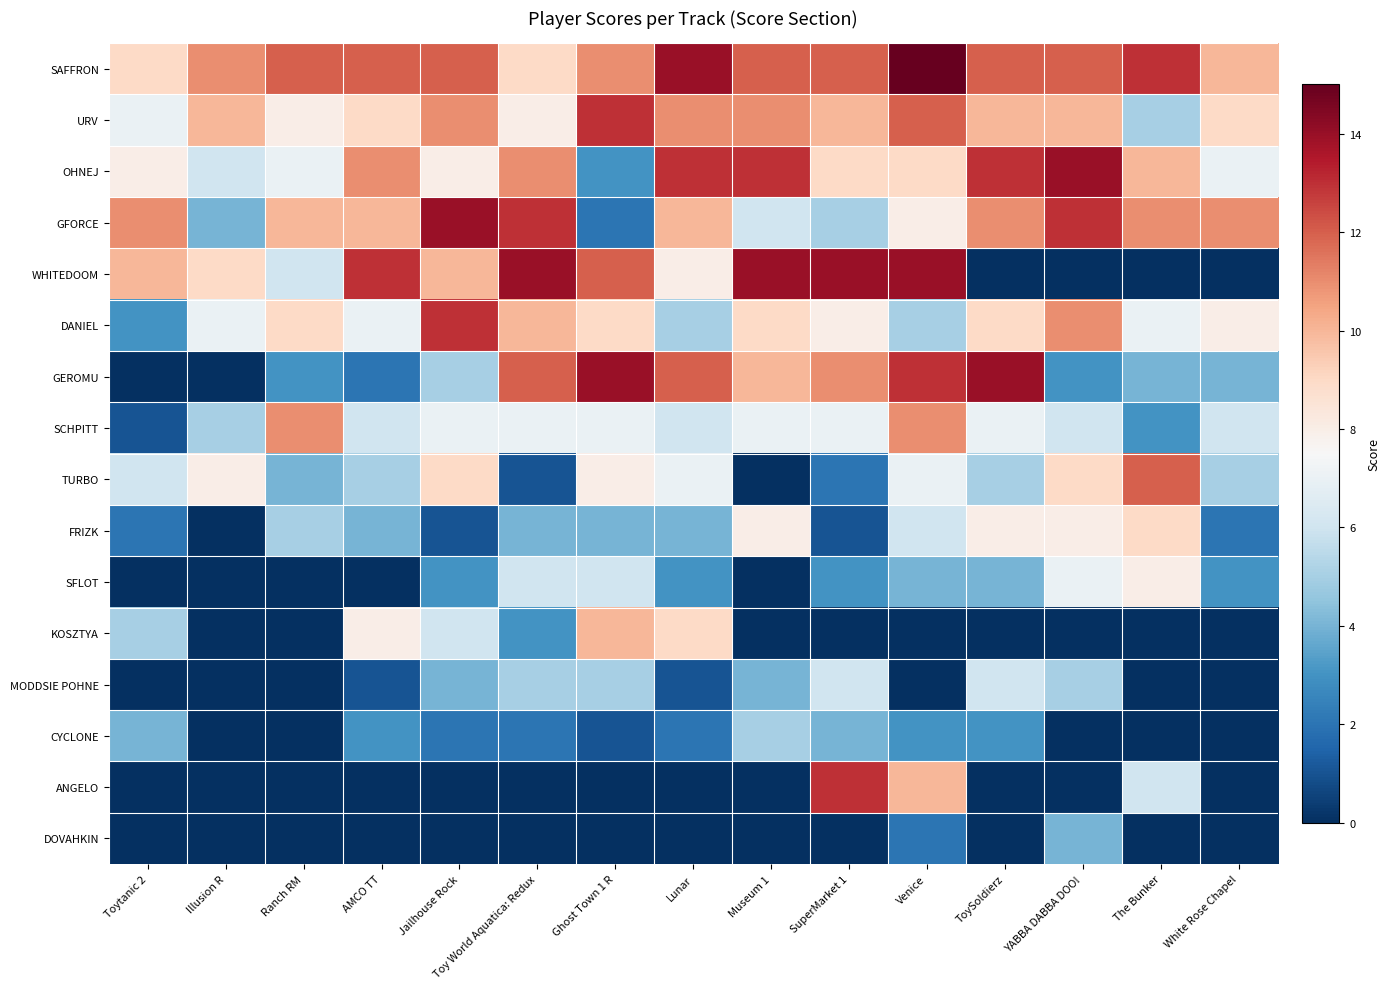

At how many categories does at least one series exceed 6?

15